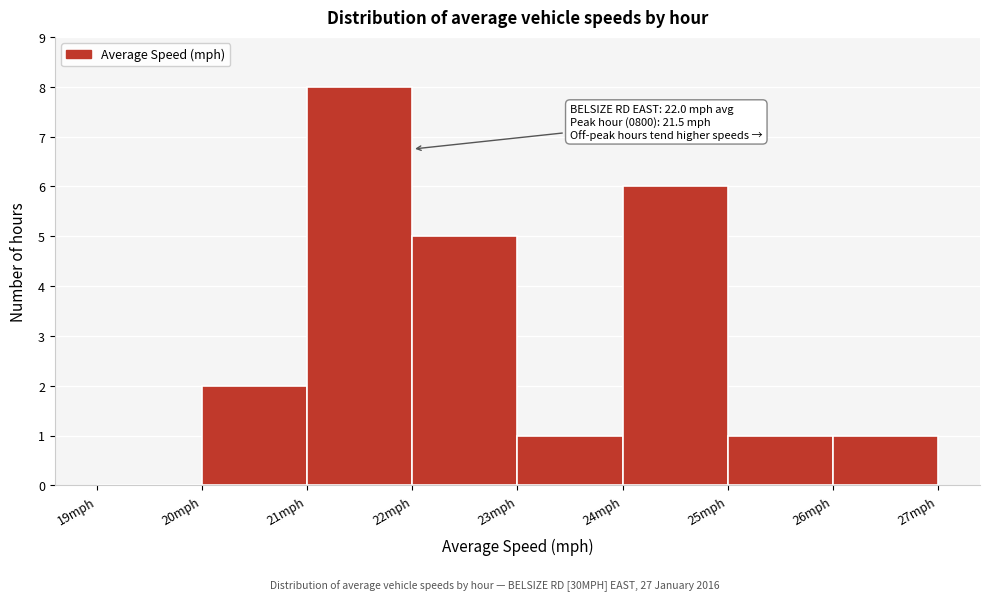

Over which range of the x-axis is the bar tallest?

21 to 22